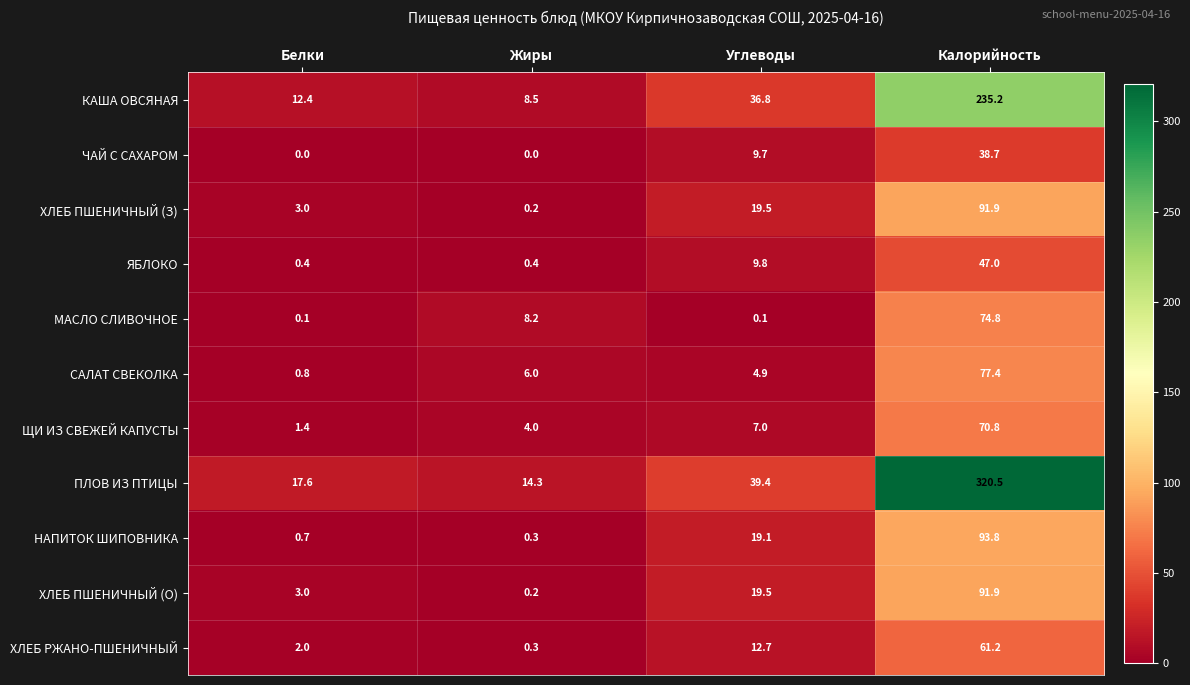

What is the sum of the ПЛОВ ИЗ ПТИЦЫ values at Калорийность and Жиры?

334.8